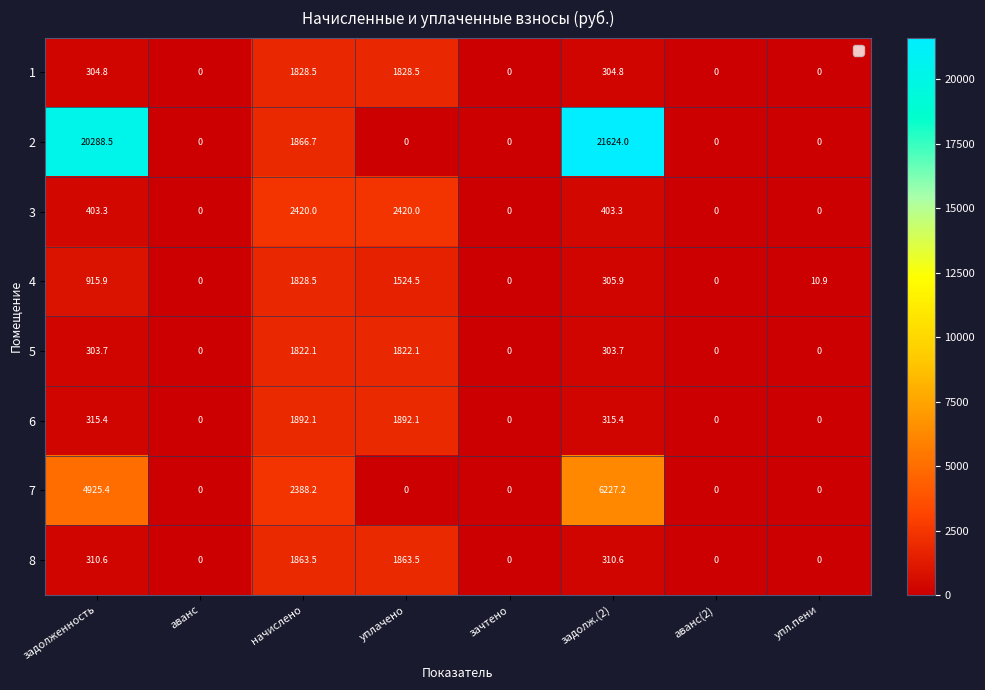

Where does the 4 series first go above 305?

задолженность